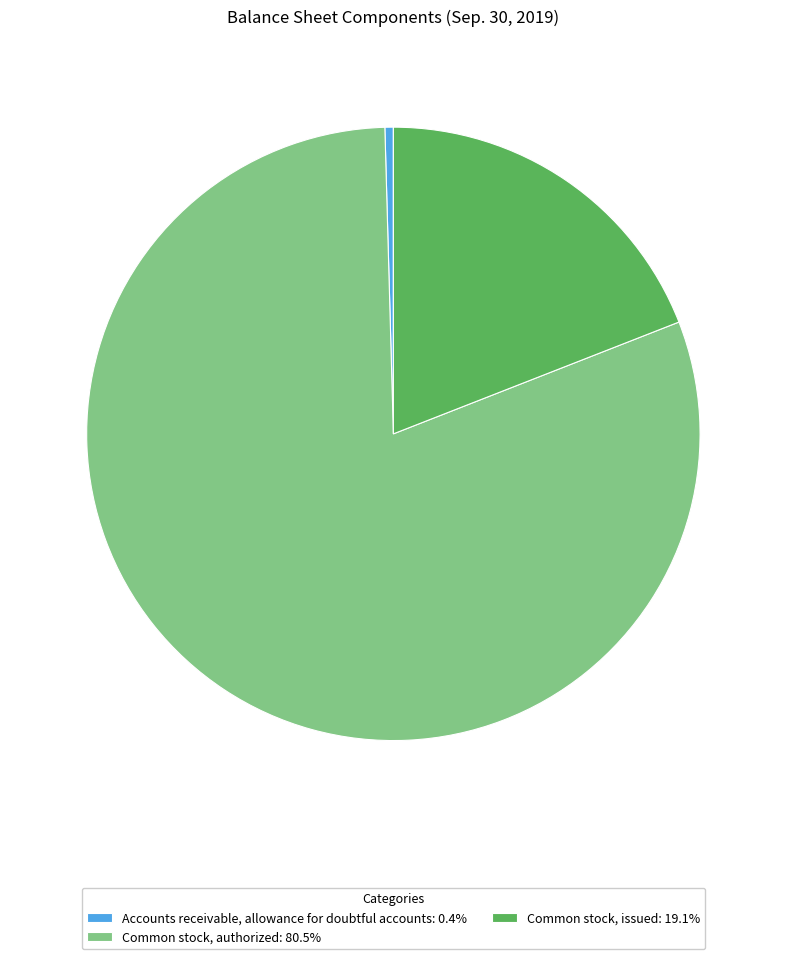

Is there a majority slice in this chart?

Yes